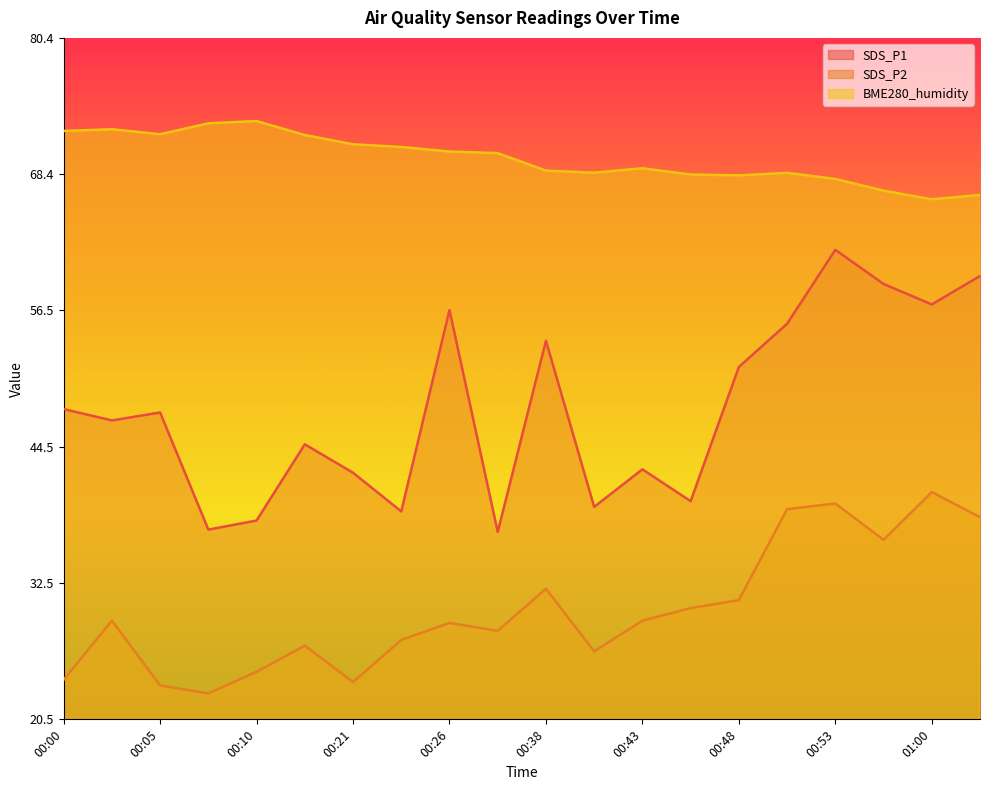

What is the difference between the highest and lowest values at 00:51?

29.6